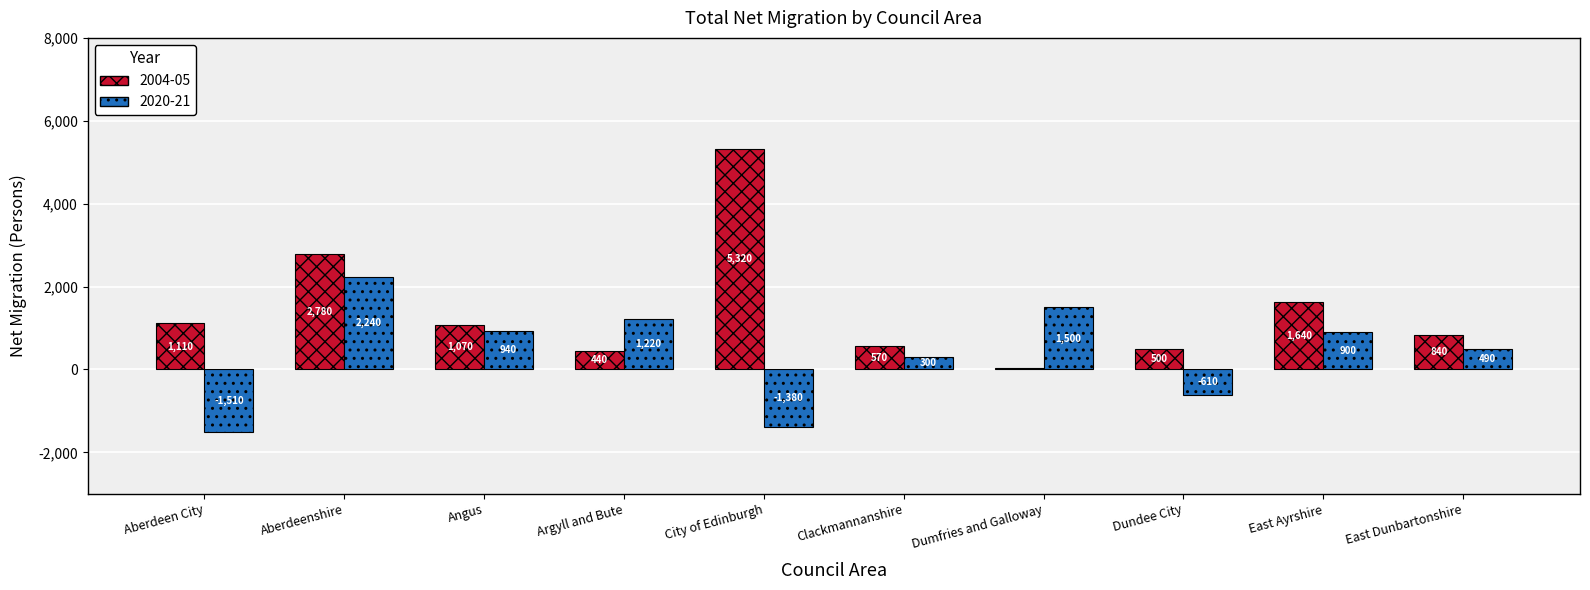

Is it true that 2004-05 equals 440 at Argyll and Bute?

True